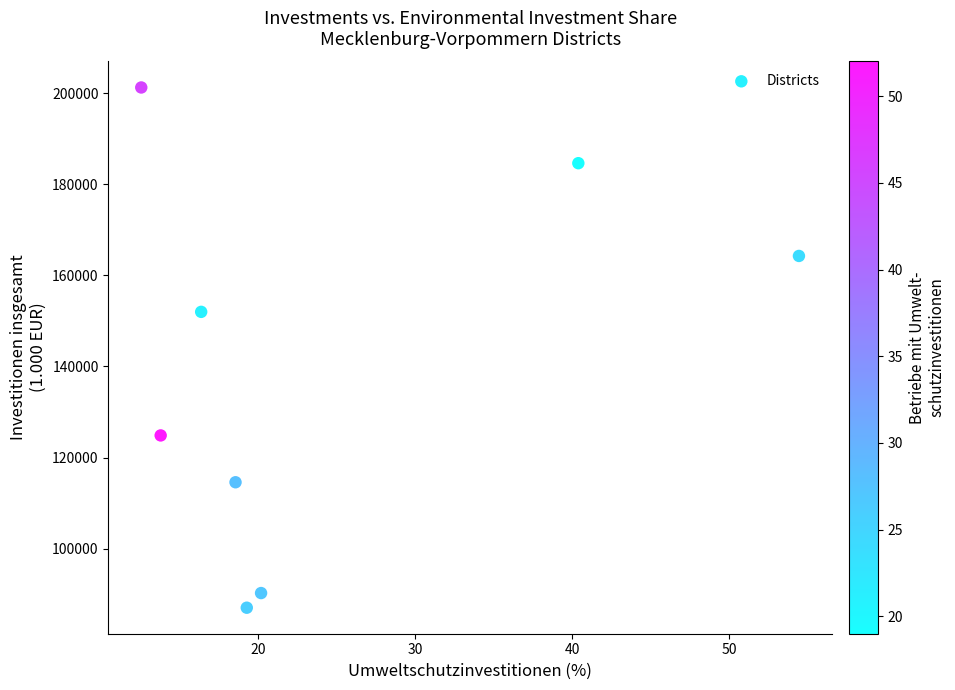

What is the range of Y values (max minus min)?

114214